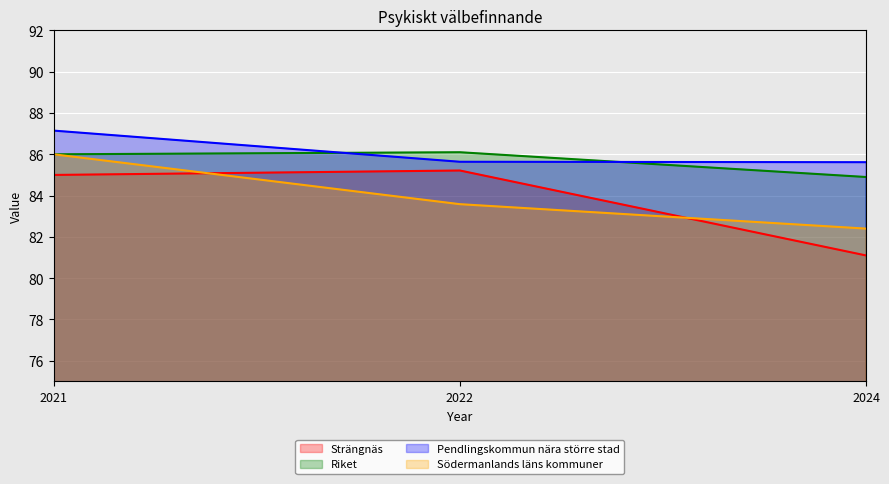

Count the number of categories in the chart.

3